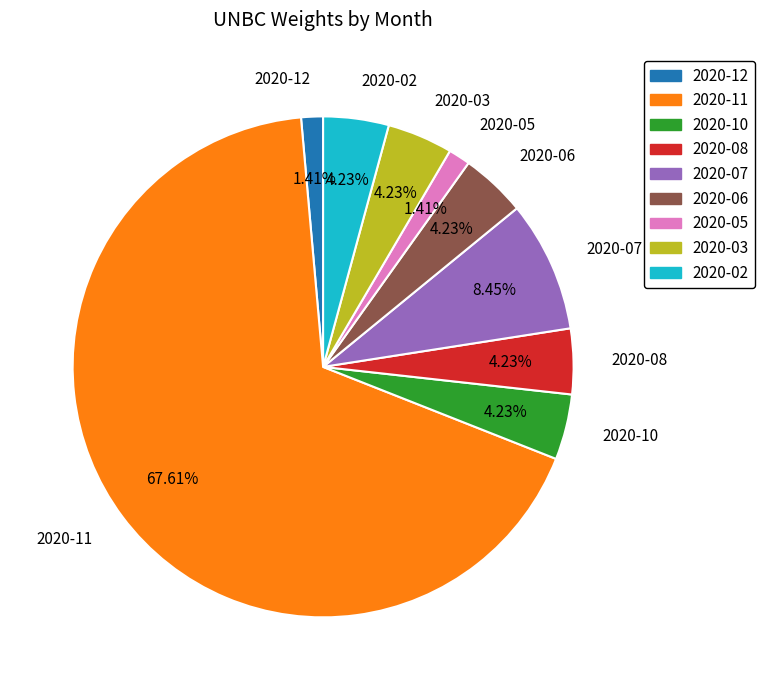

To the nearest percent, what is the combined percentage of 2020-05 and 2020-08?

6%